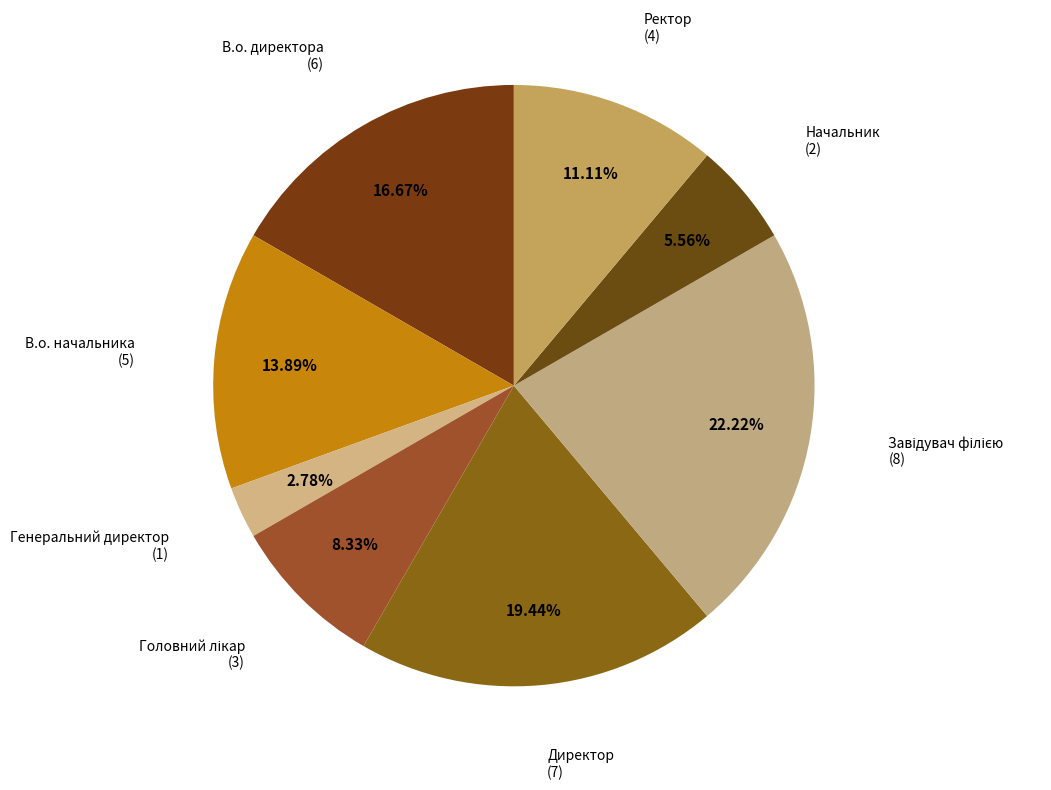

Is there any slice that represents more than half of the pie?

No